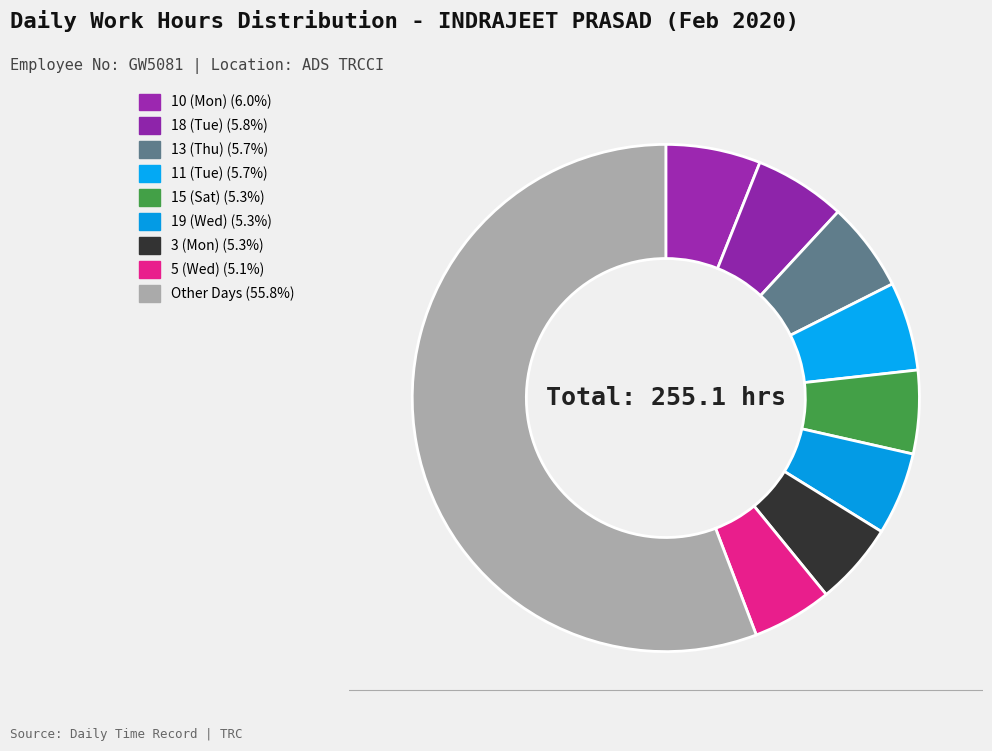

How many slices are in this pie chart?

9